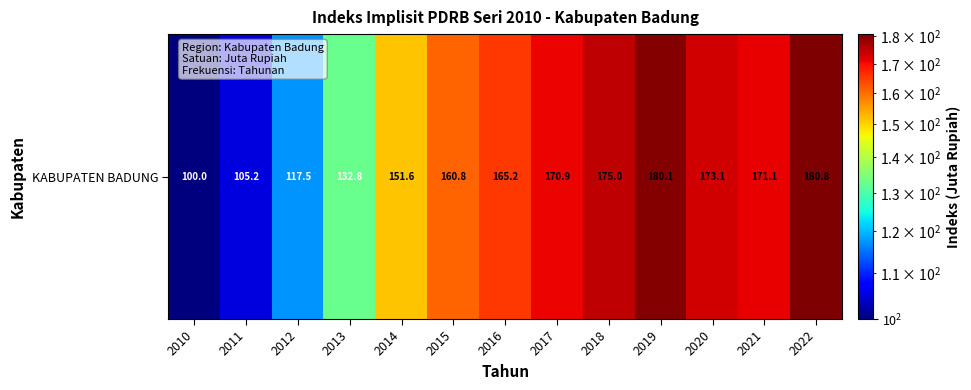

The chart shows a value of 165.2 at 2016. True or false?

True